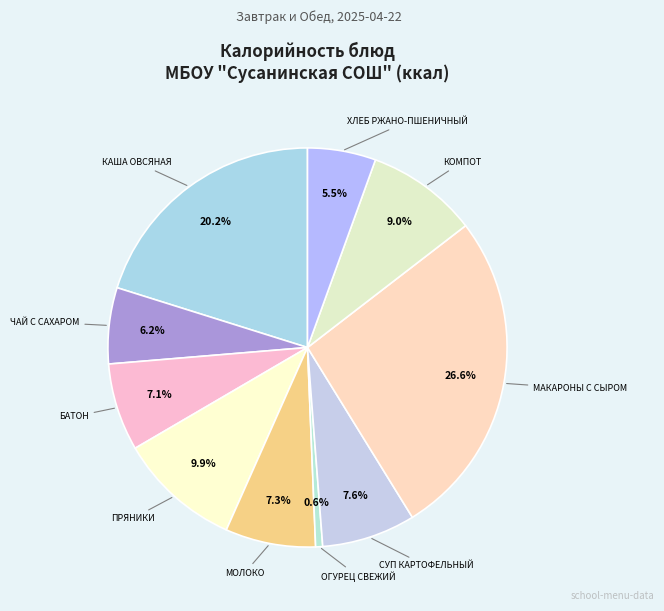

How many slices are in this pie chart?

10